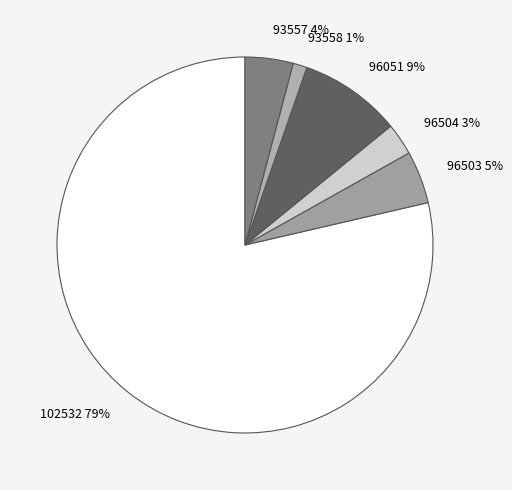

To the nearest percent, what is the average slice percentage?

17%